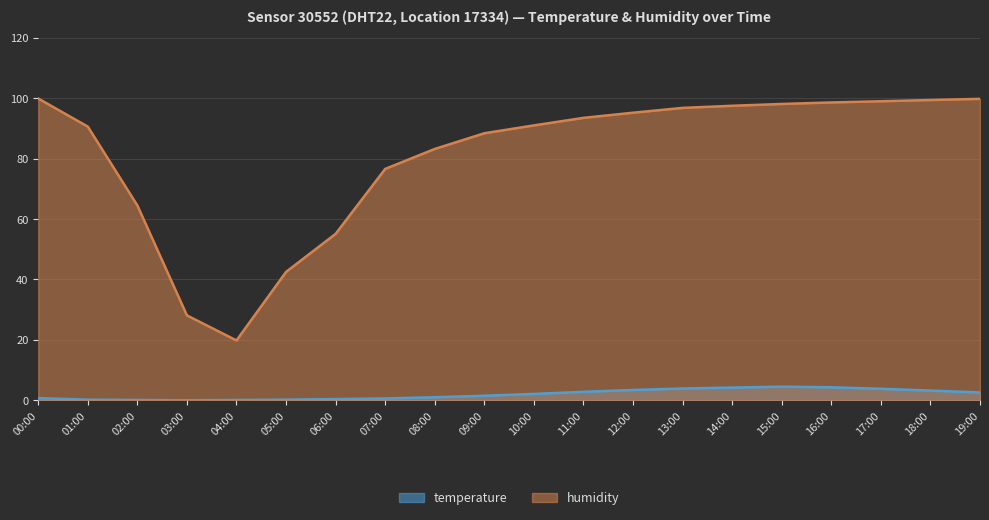

True or false: humidity and temperature cross at least once.

False